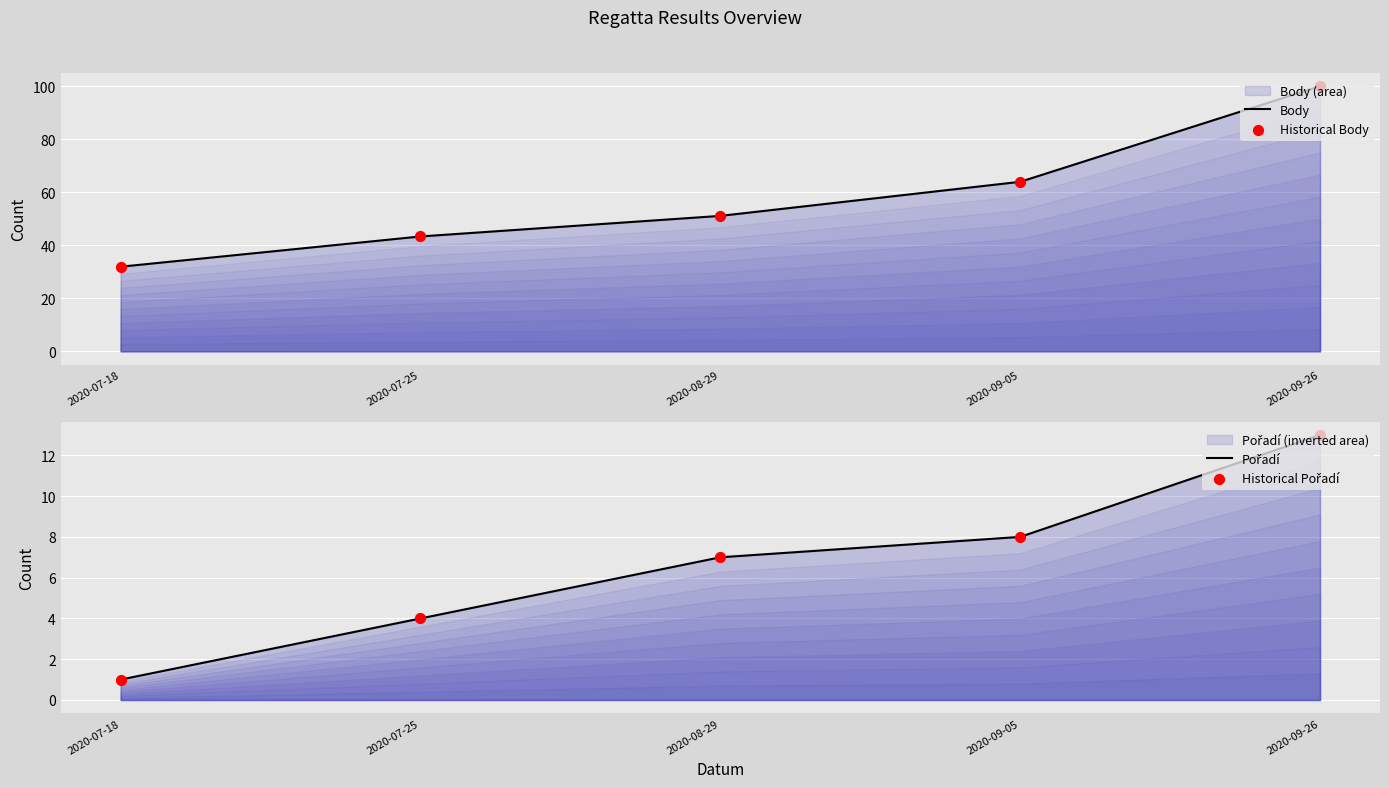

Which series has the widest spread of Y values?

Body